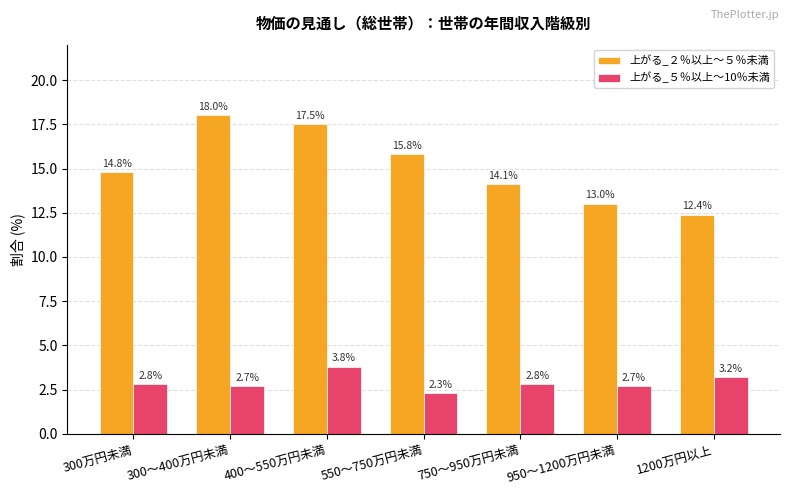

What is the label of the 2nd bar from the left?

300～400万円未満